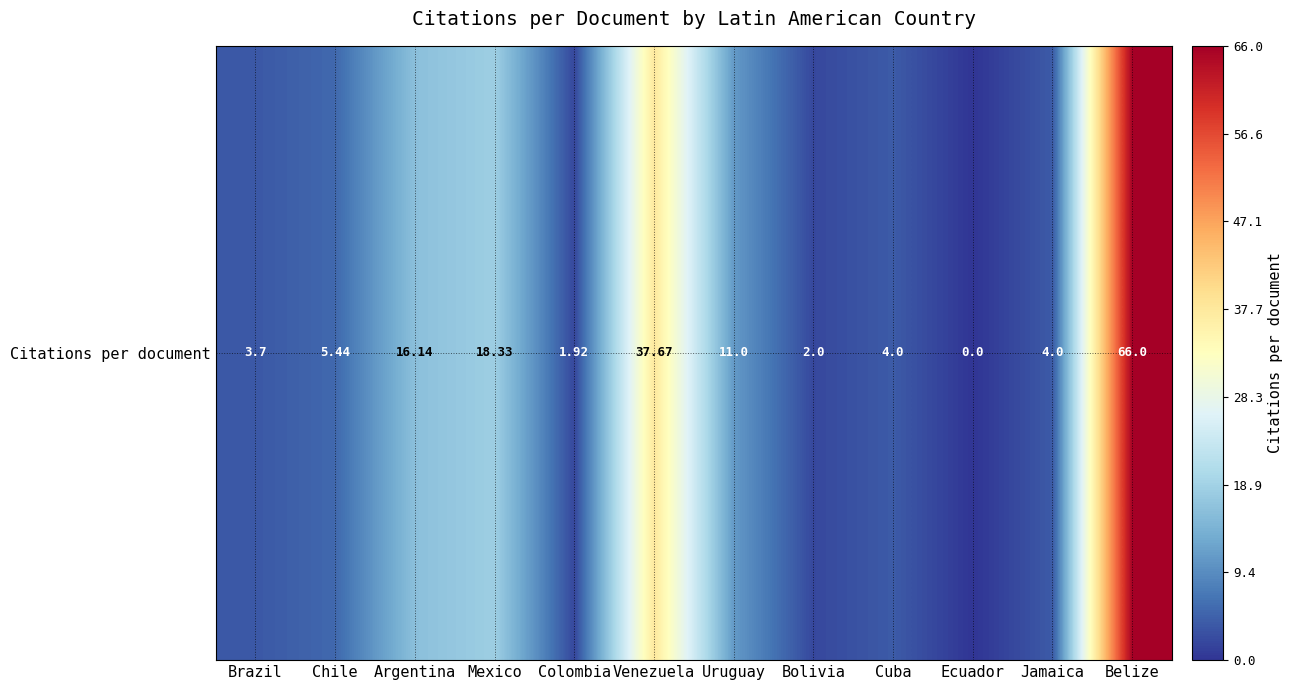

What is the difference between the maximum and second lowest values?

64.1